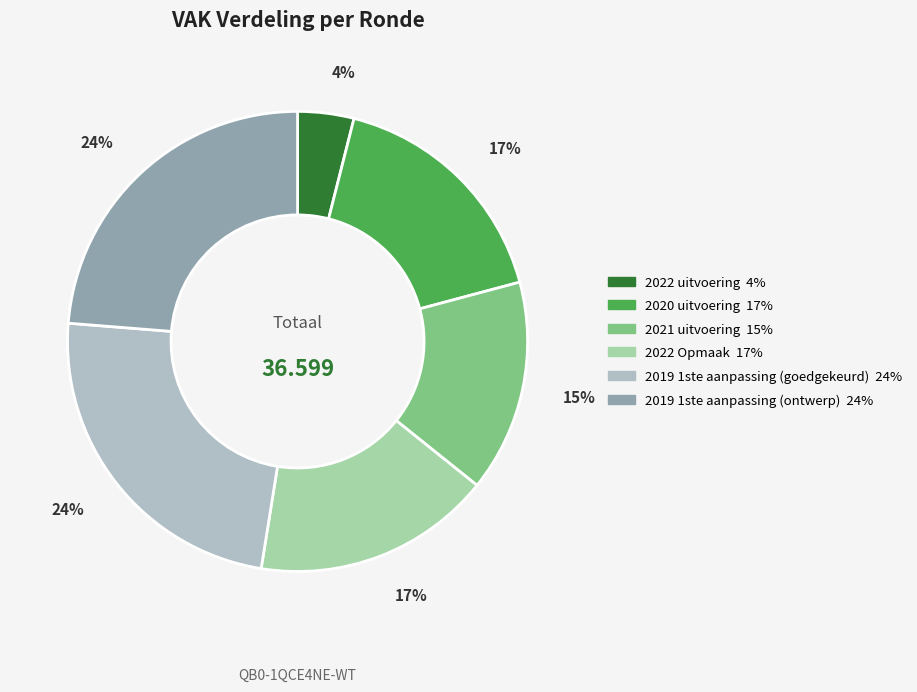

To the nearest percent, what percentage of the pie is 2022 Opmaak?

17%